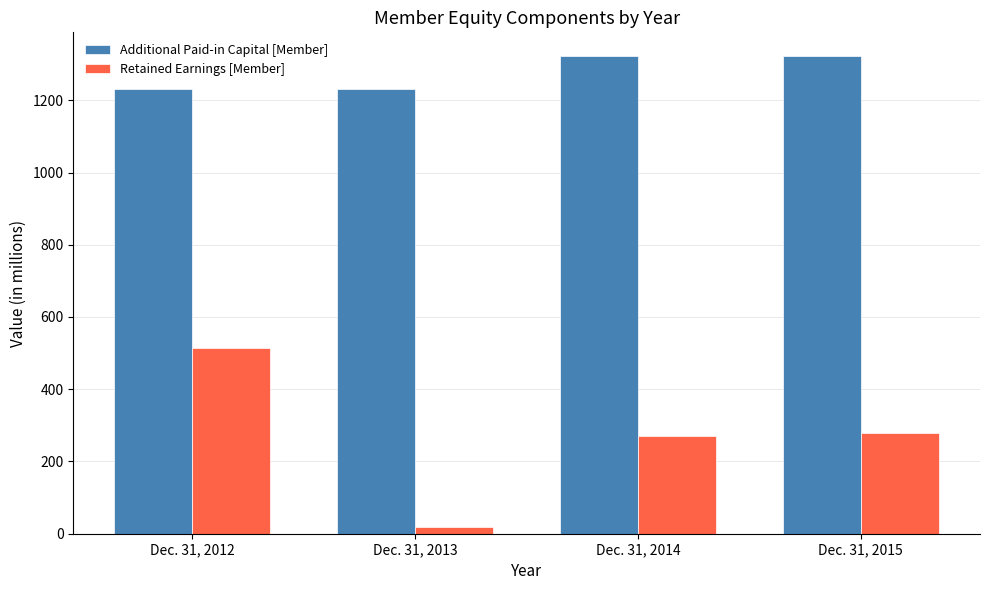

What is the maximum value for Retained Earnings [Member]?

515